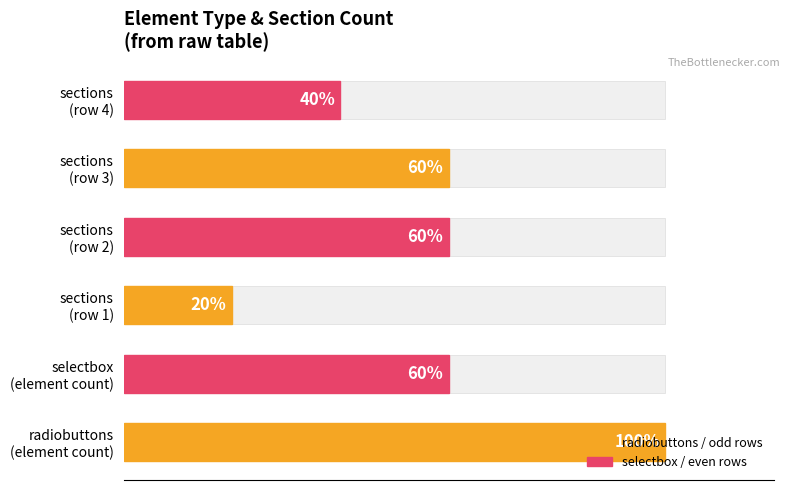

Are the bars grouped side by side (vs. stacked)?

Yes